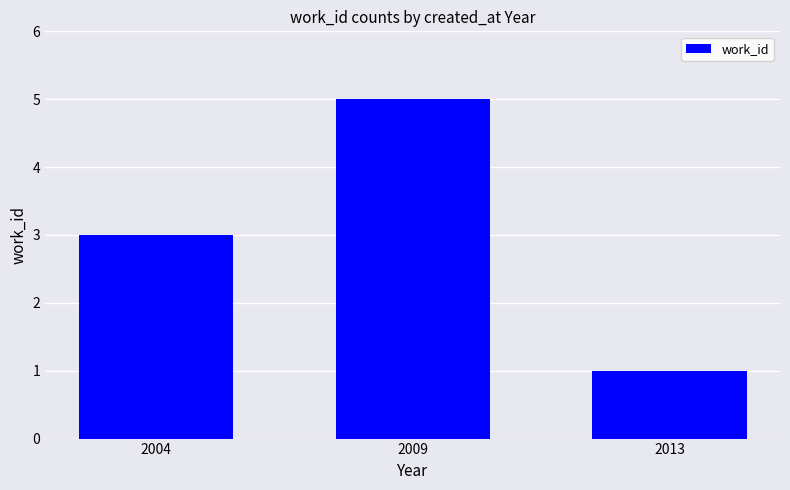

What is the change in value from 2004 to 2013?

-2